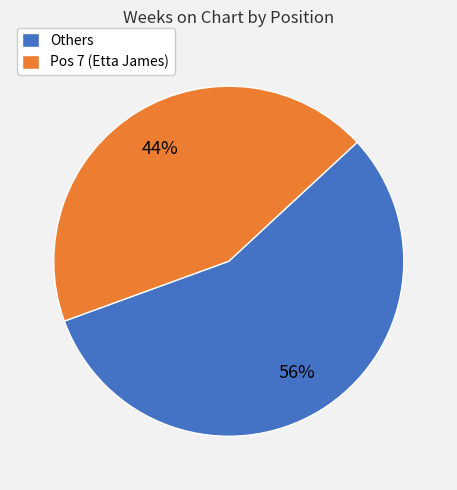

To the nearest percent, what is the average slice percentage?

50%